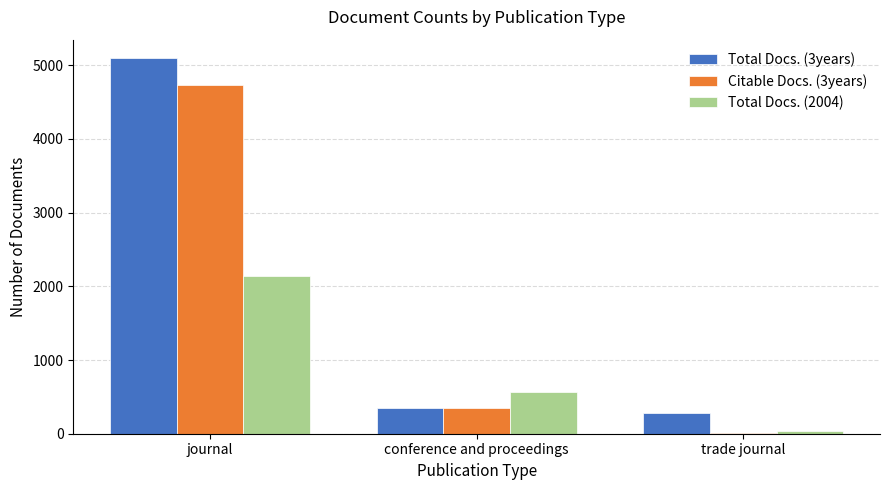

Count the Total Docs. (2004) values in the range 41 to 2135.

3